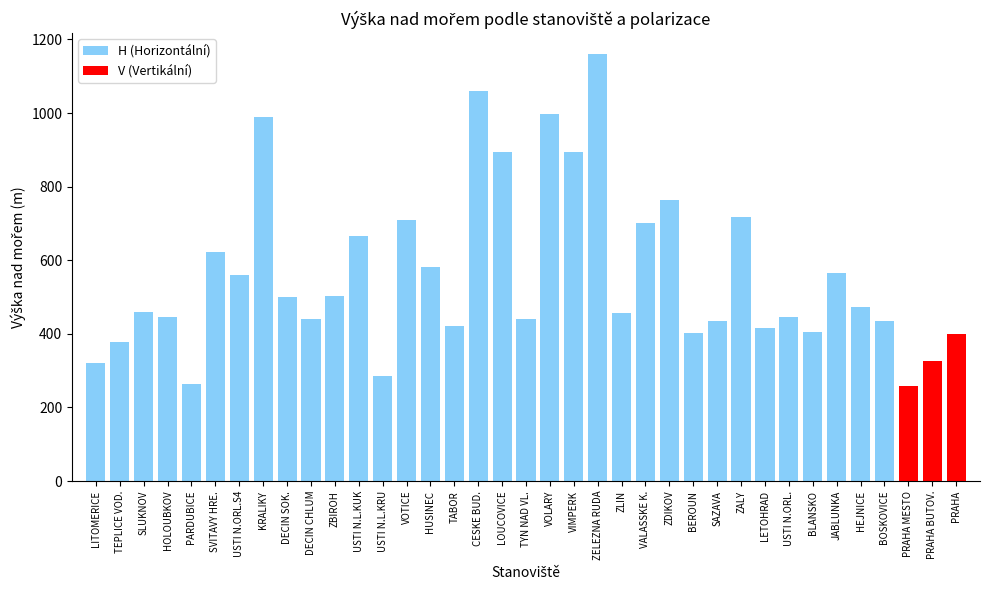

List the labels in order of V (Vertikální) value, largest first.

PRAHA, PRAHA BUTOV., PRAHA MESTO